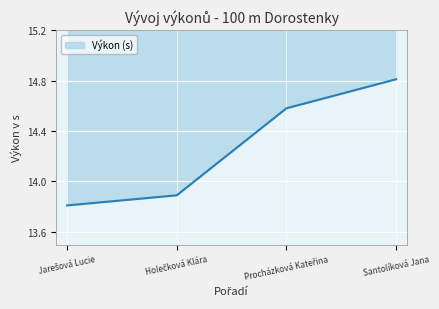

What is the difference between the second highest and minimum values?

0.8